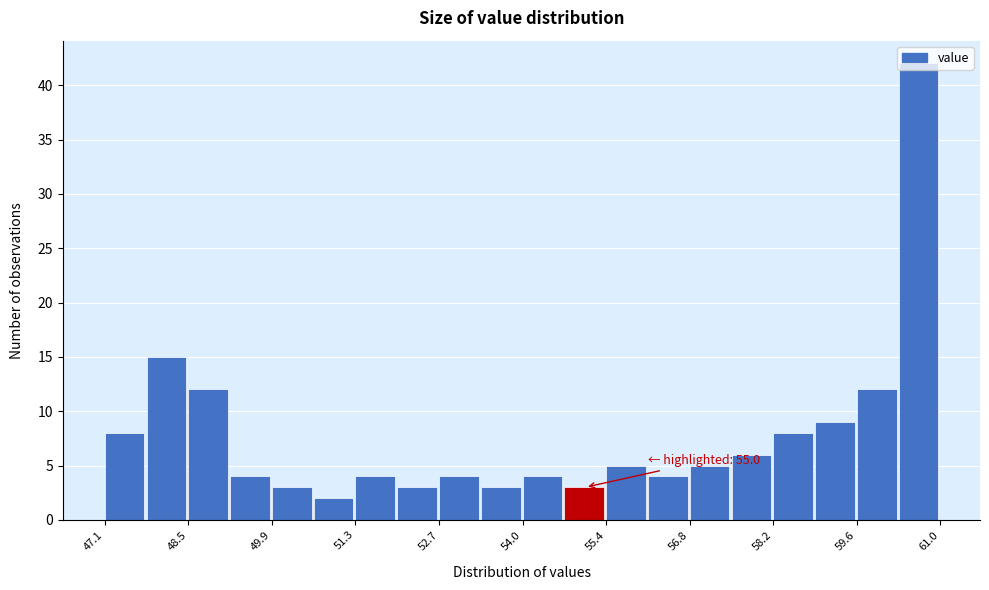

Around what value on the x-axis is the tallest bar? Give the approximate position of its centre, as read against the axis.

60.6